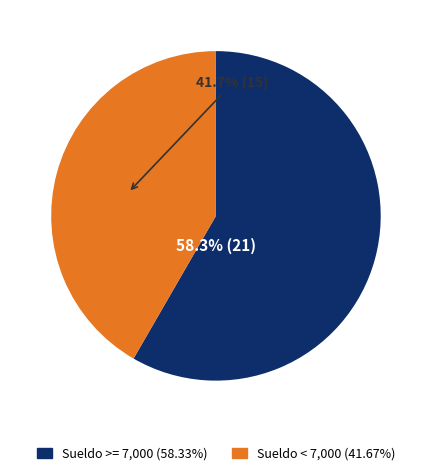

Is there any slice that represents more than half of the pie?

Yes